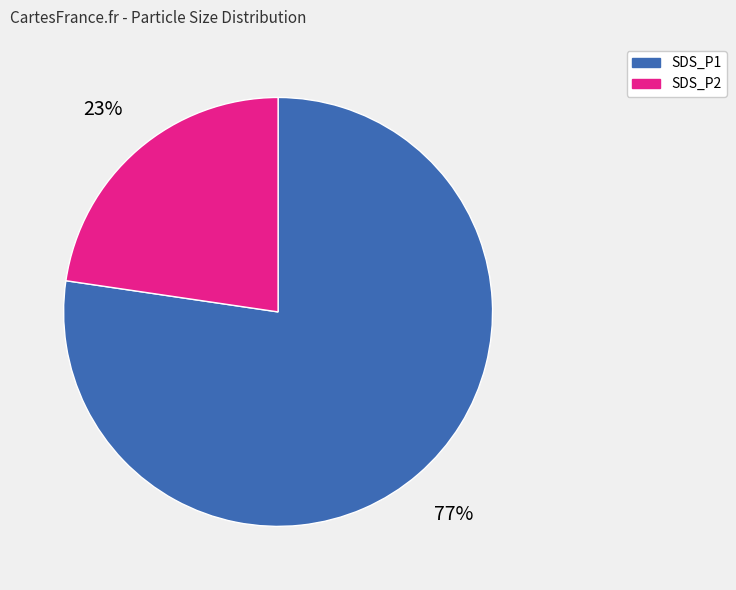

Which category has the biggest portion of the pie?

SDS_P1